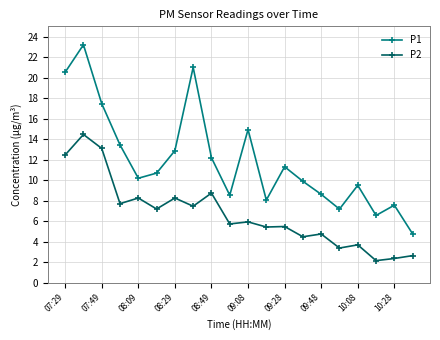

What is the average value of the P1 series?

11.9